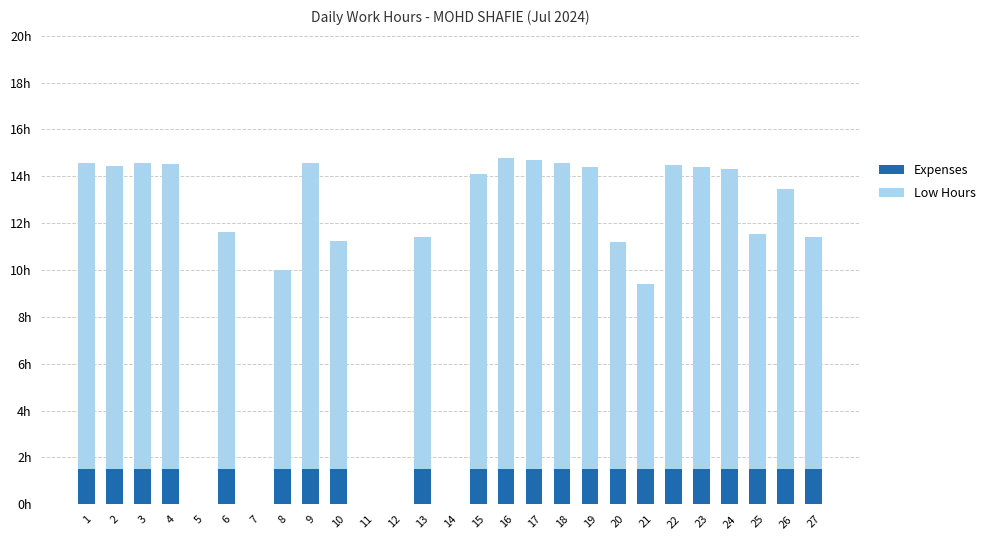

What are all the series names shown in the legend?

Expenses, Low Hours